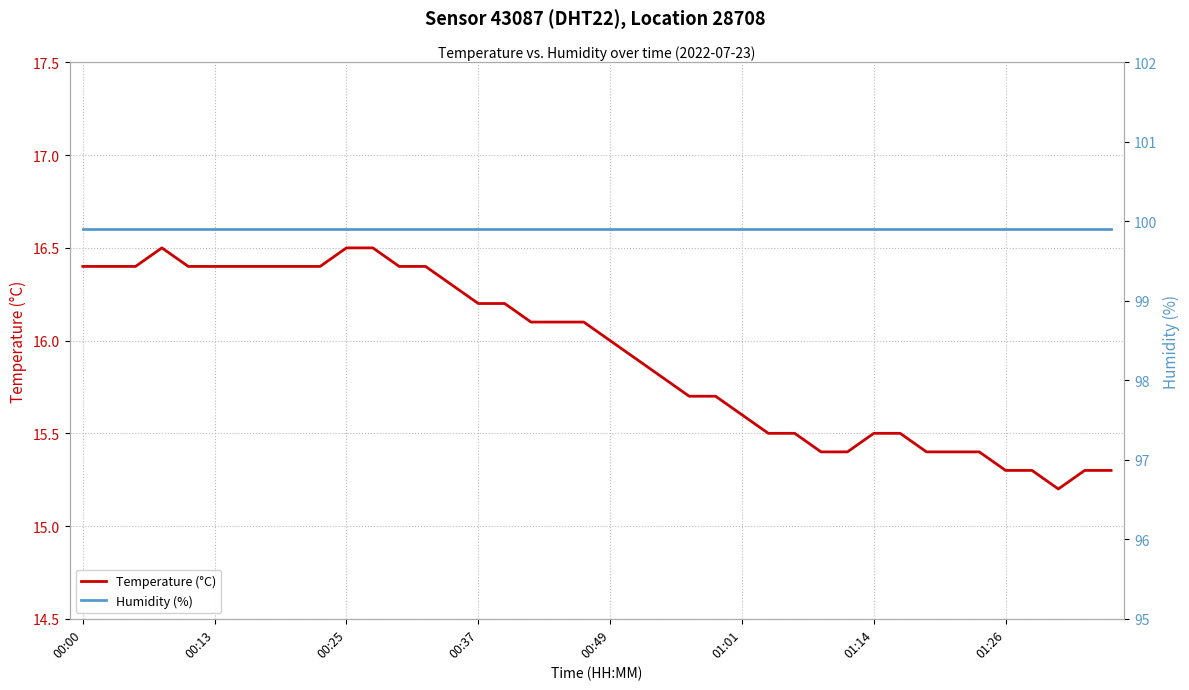

Which series has the widest spread of values?

Temperature (°C)